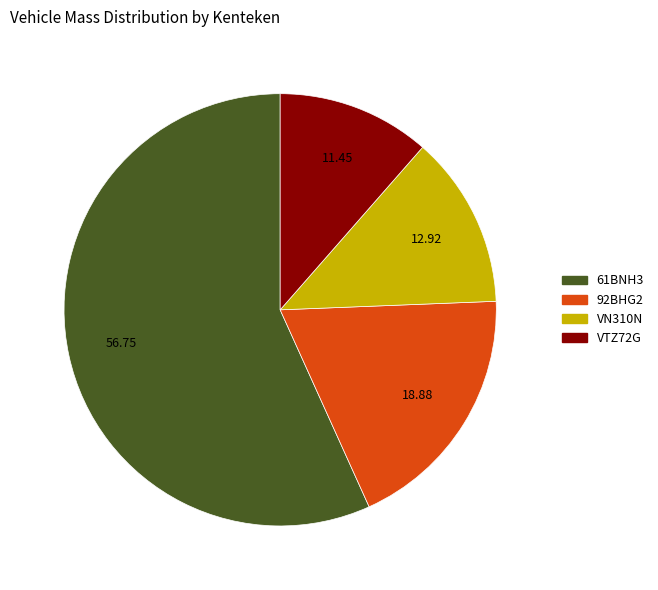

How many segments does this pie chart have?

4